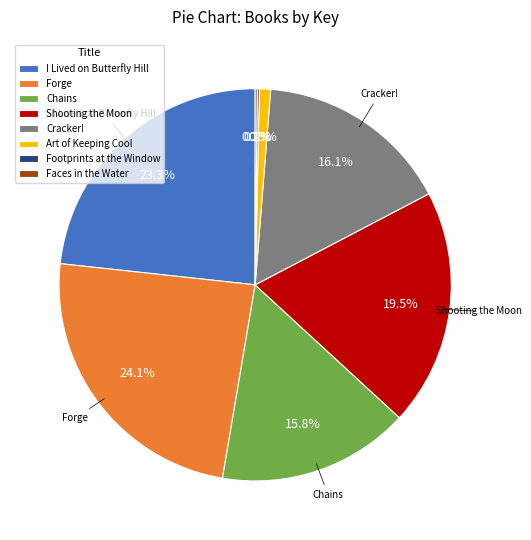

What is the largest slice in the pie chart?

Forge